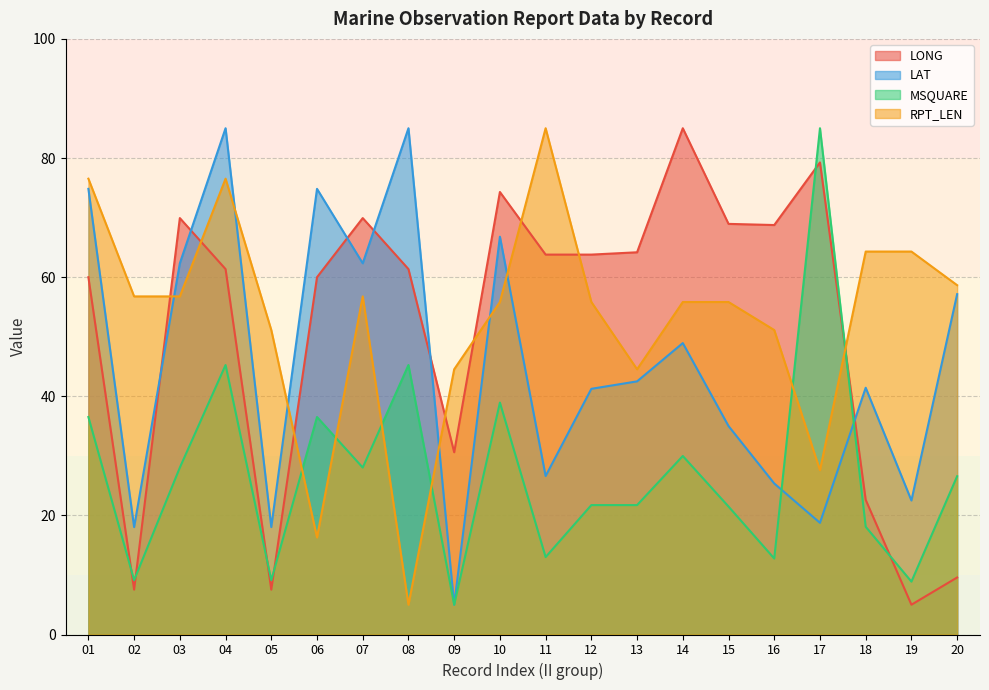

What is the sum of the MSQUARE values at 19 and 02?

18.0